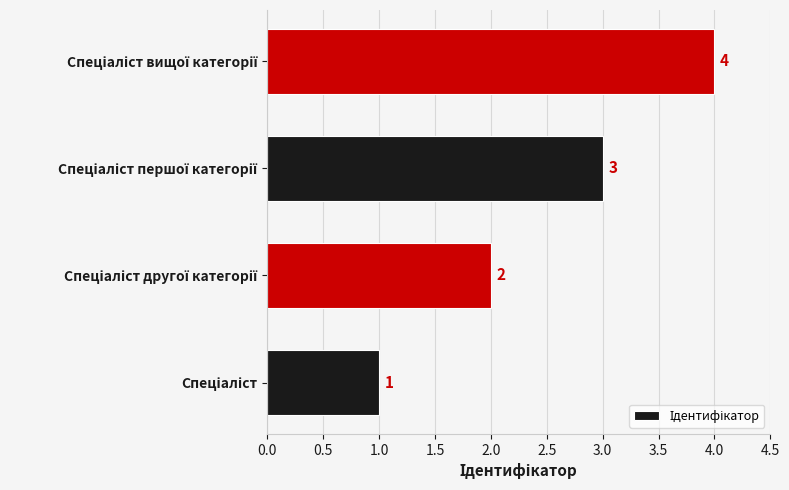

How many data points are less than 3?

2